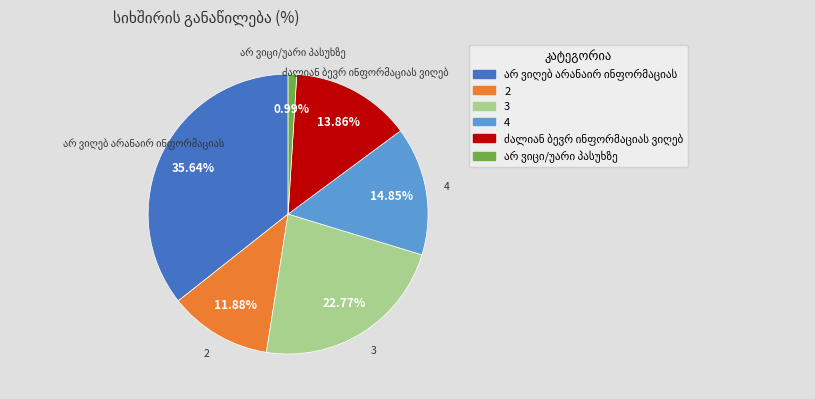

Is 3 the majority of the pie?

No